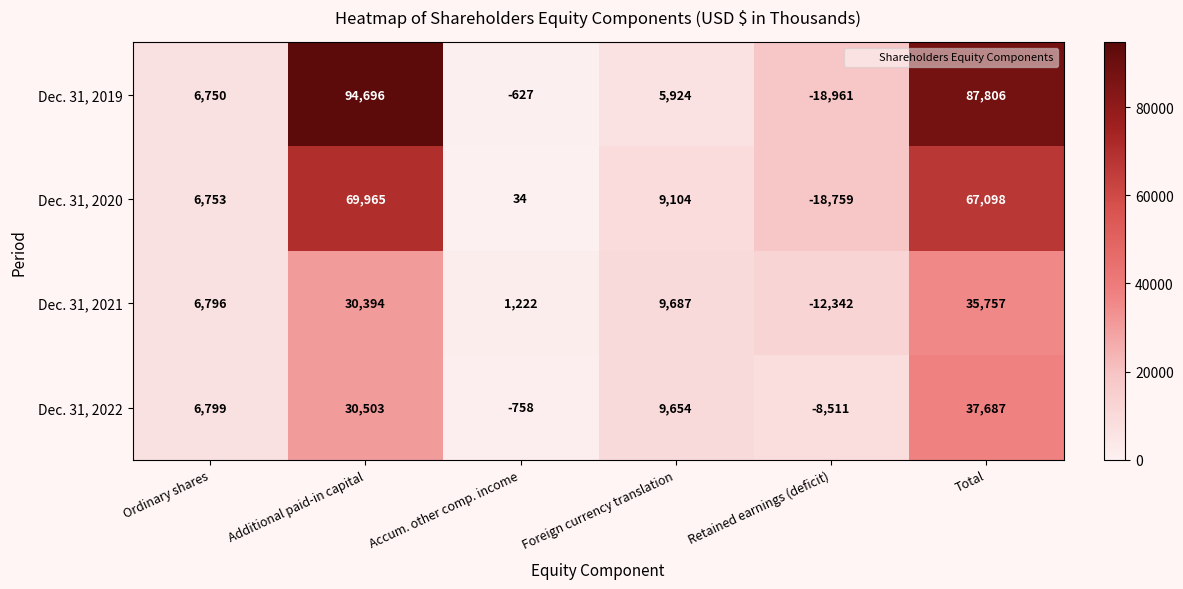

Which series has the largest total across all categories?

Dec. 31, 2019